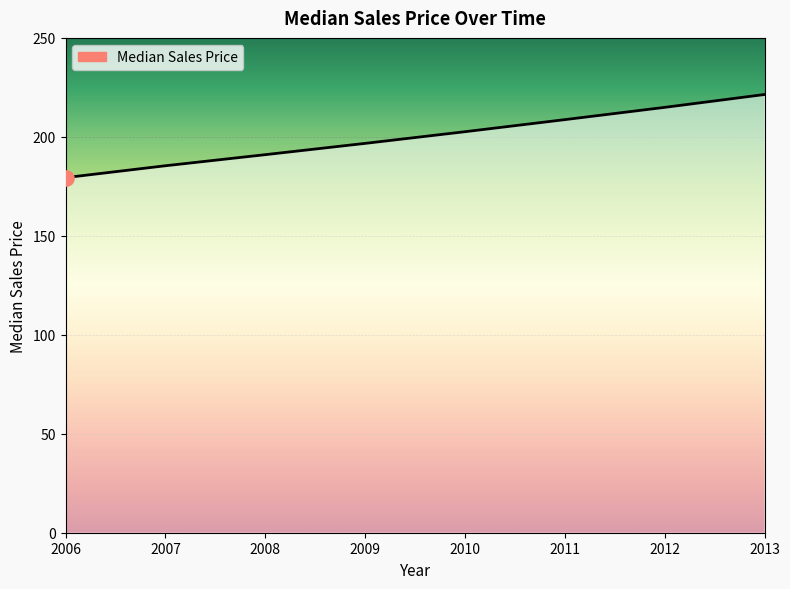

What is the change in value from 2008 to 2012?

+23.9